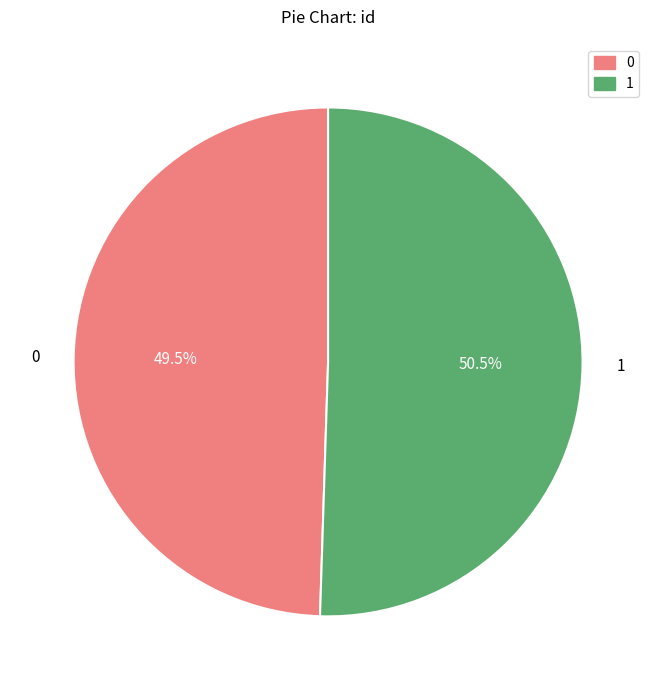

Rank the categories by value from lowest to highest.

0, 1